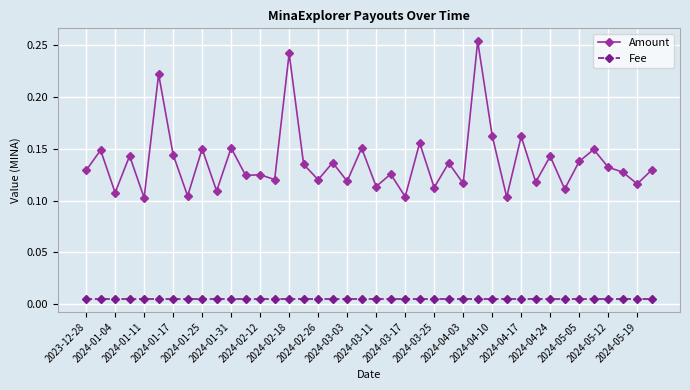

List the series in order of their overall mean, lowest first.

Fee, Amount